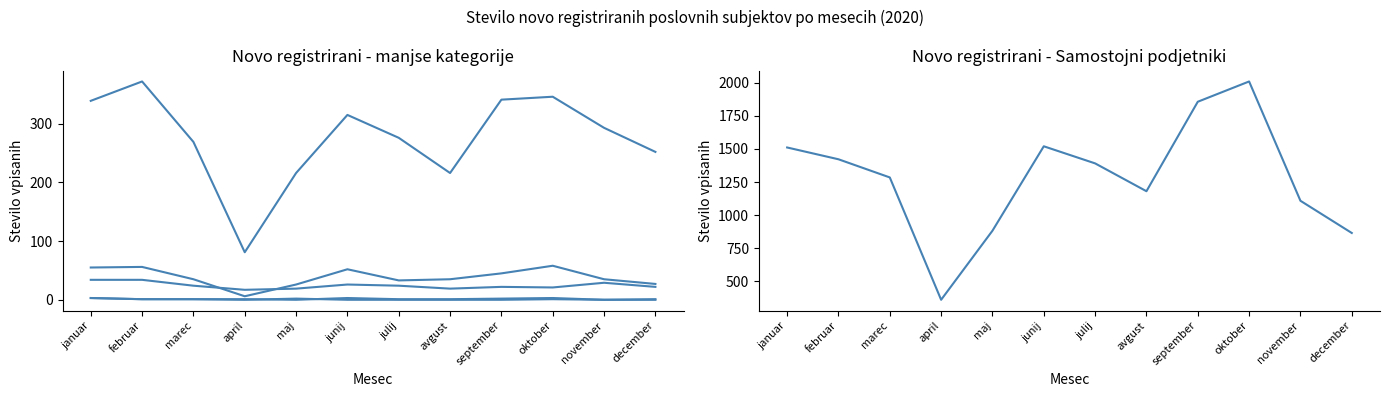

How many values in the Samostojni podjetniki (vpisani) series exceed 1391?

5